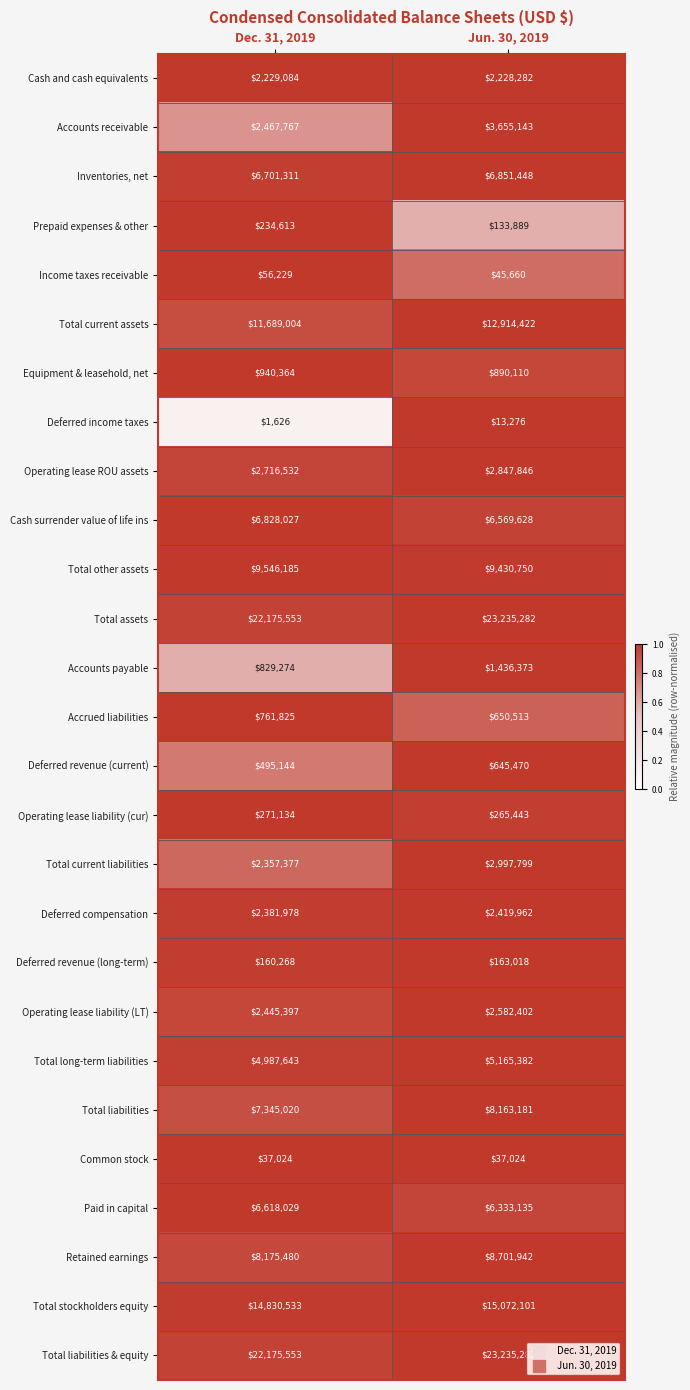

What is the difference between the highest and lowest values at Dec. 31, 2019?

22173927